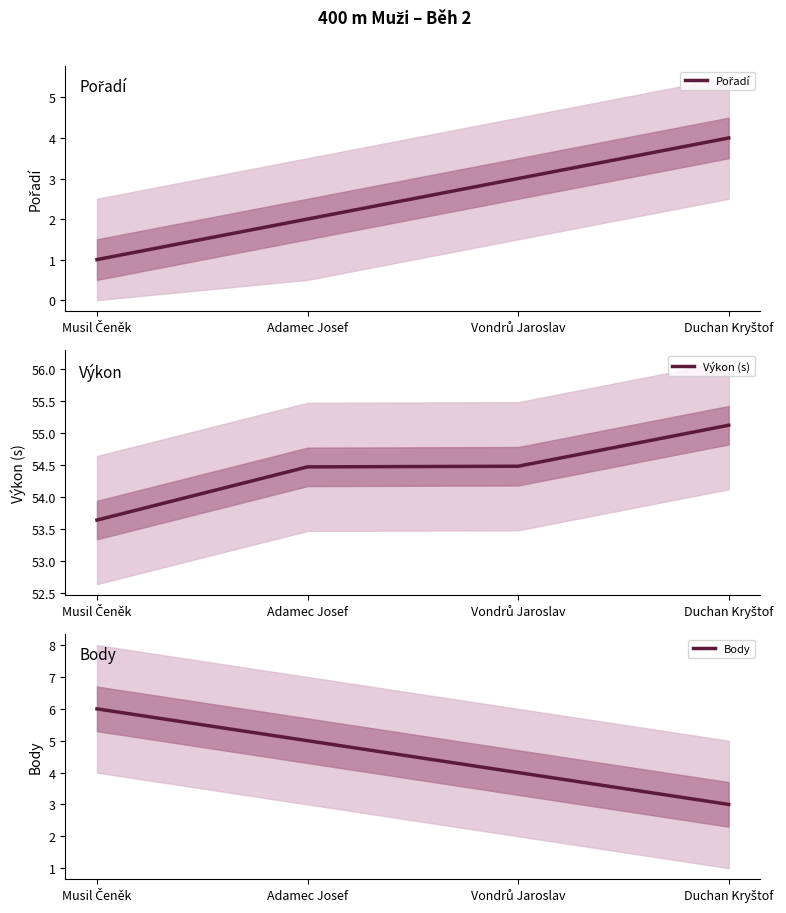

What is the difference between the maximum and minimum values in the Pořadí series?

3.0